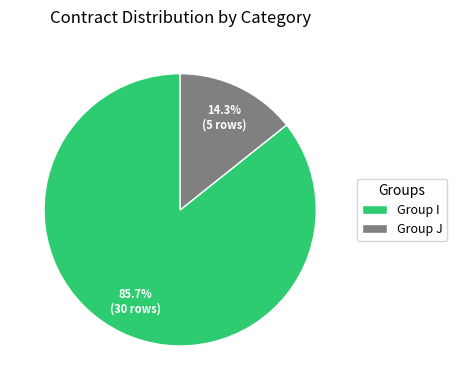

What portion of the pie excludes Group I?

14.3%